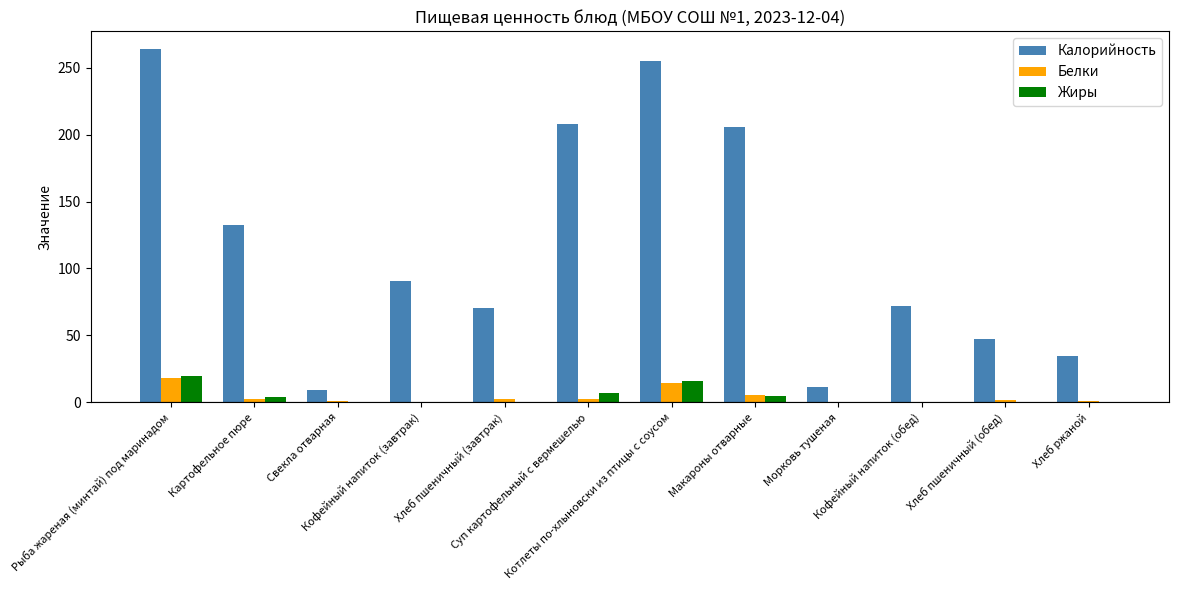

What is the approximate value of Калорийность at Хлеб пшеничный (обед)?

47.0